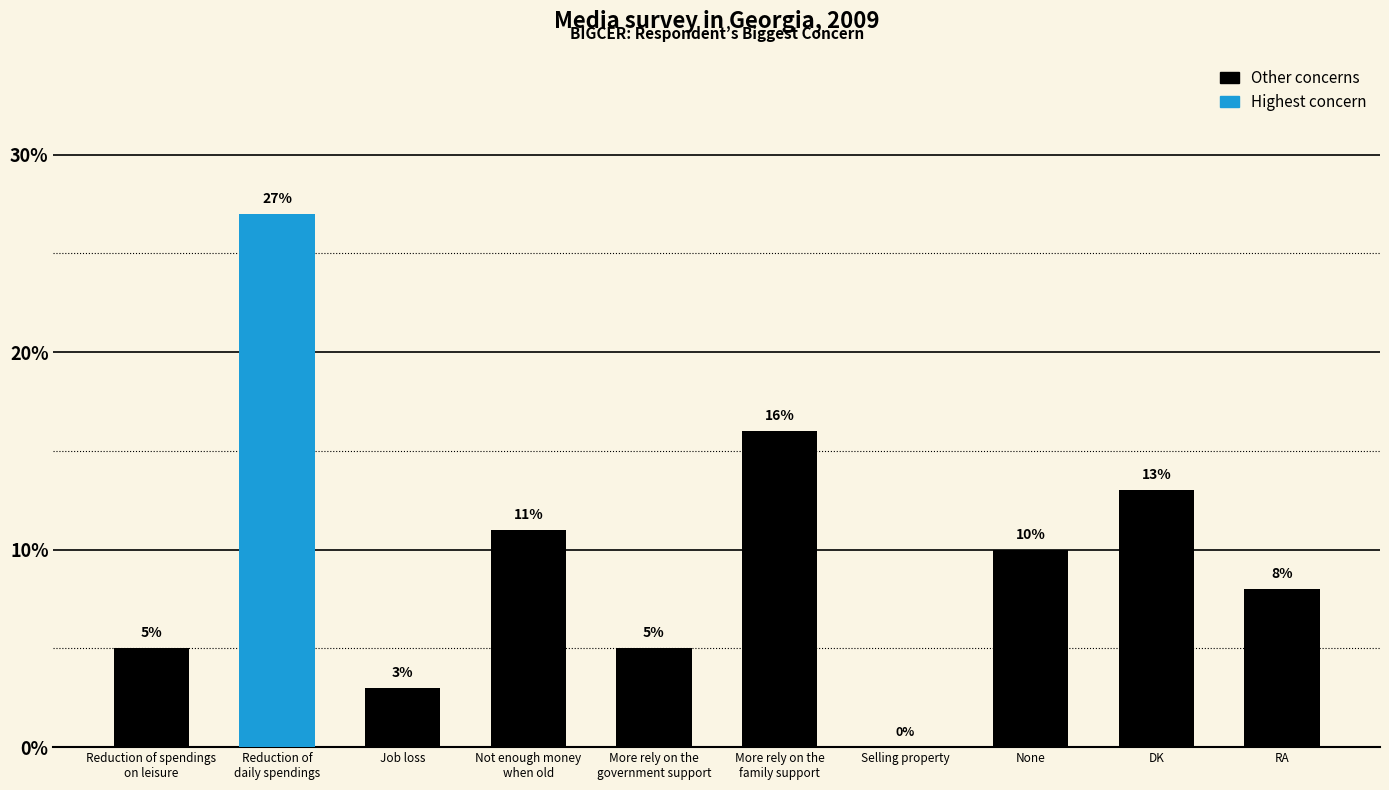

What is the change in value from Reduction of spendings
on leisure to None?

+5